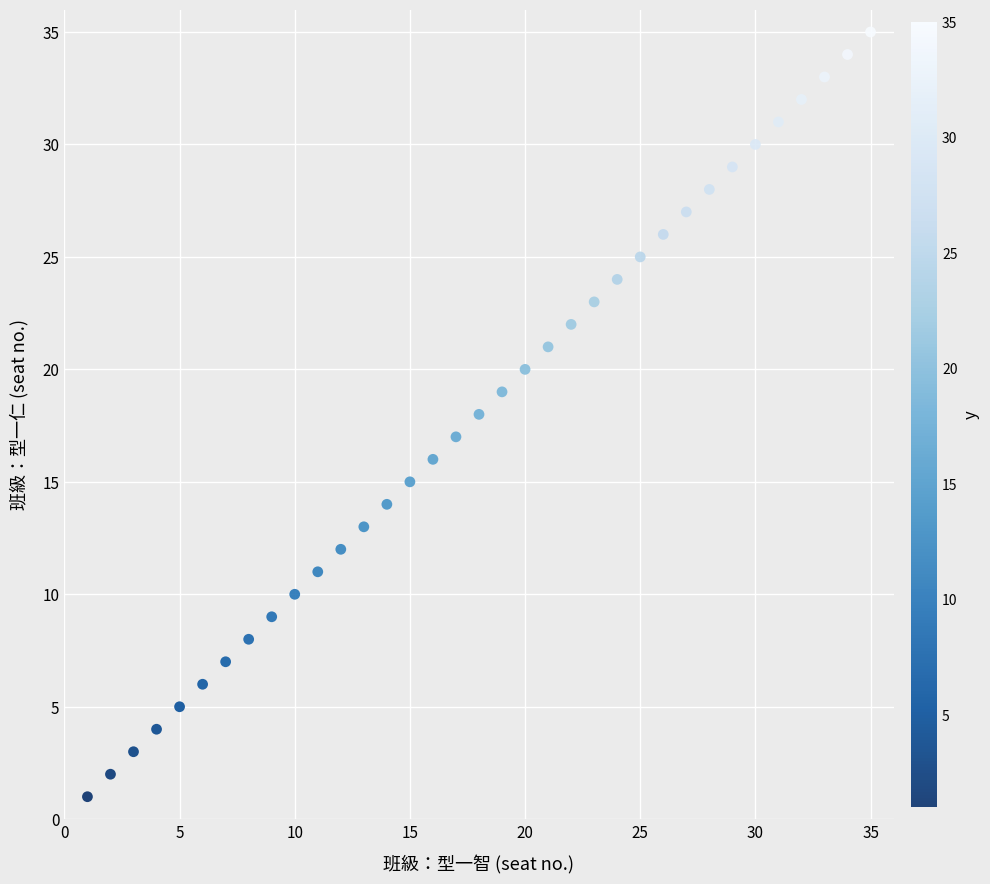

What is the range of Y values (max minus min)?

34